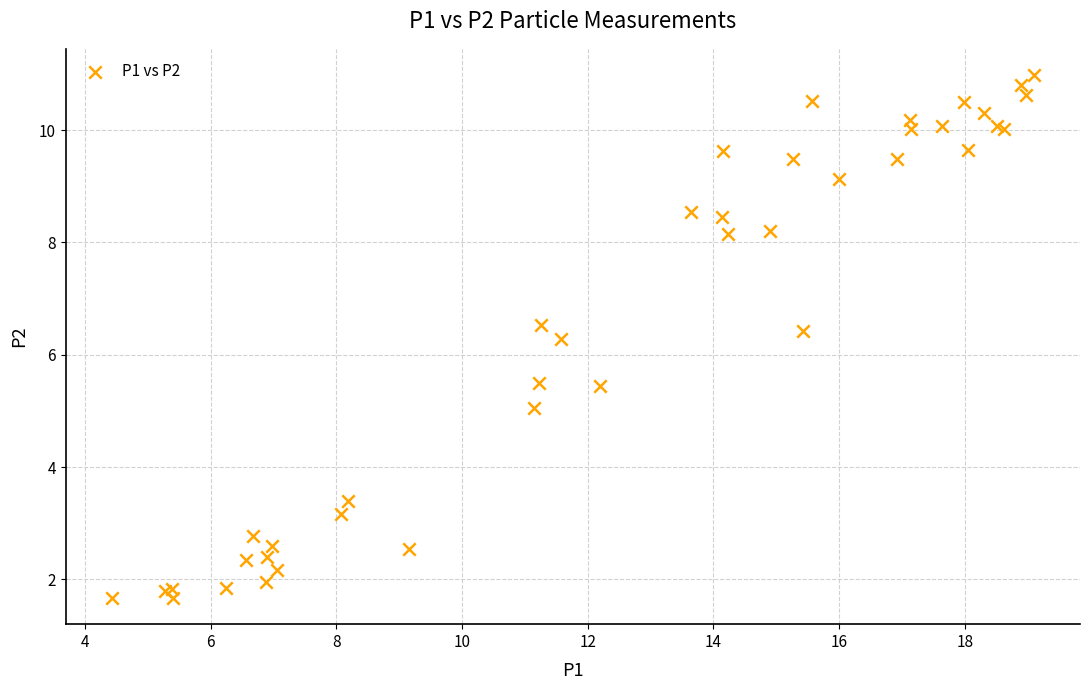

What Y value in the scatter plot is closest to 6?

6.3